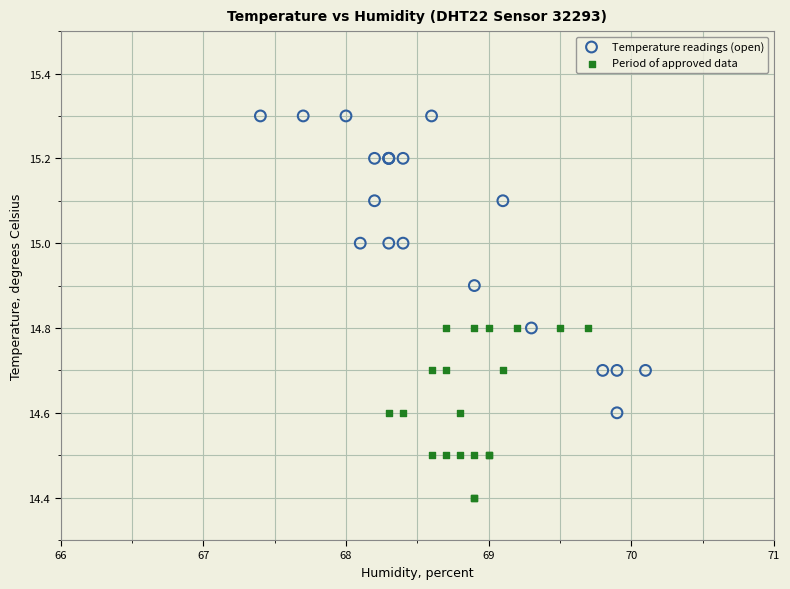

Which series reaches the minimum Y coordinate?

Period of approved data